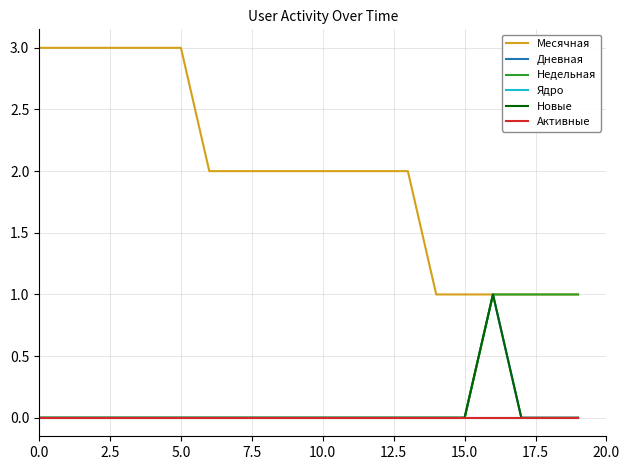

Does the chart have visible grid lines?

Yes